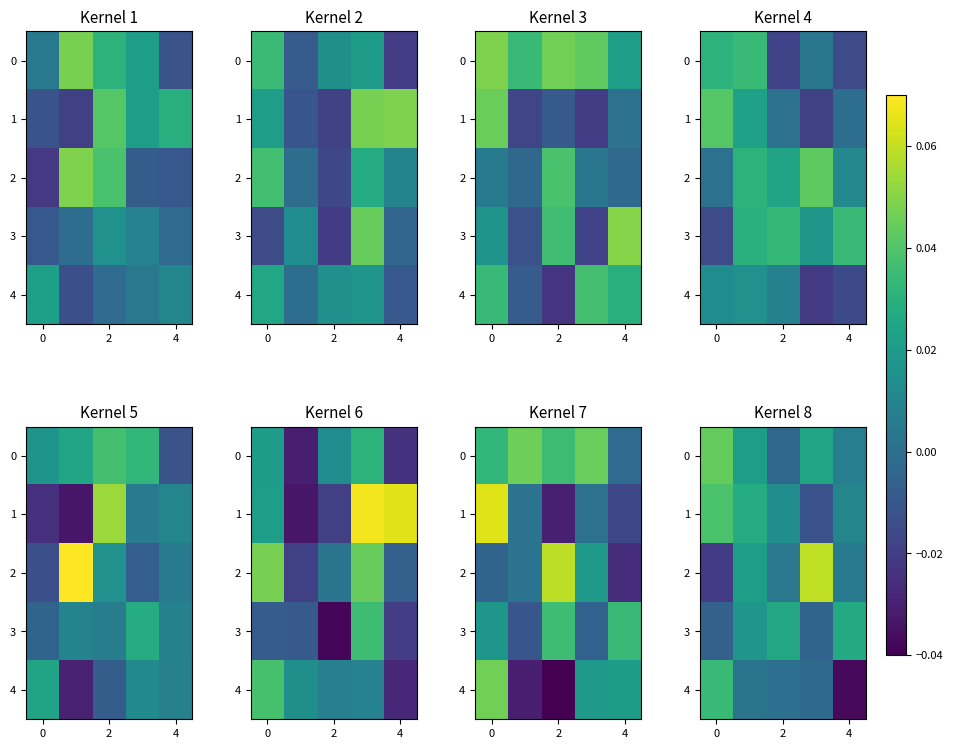

How many values in the 1 series are below 0?

1